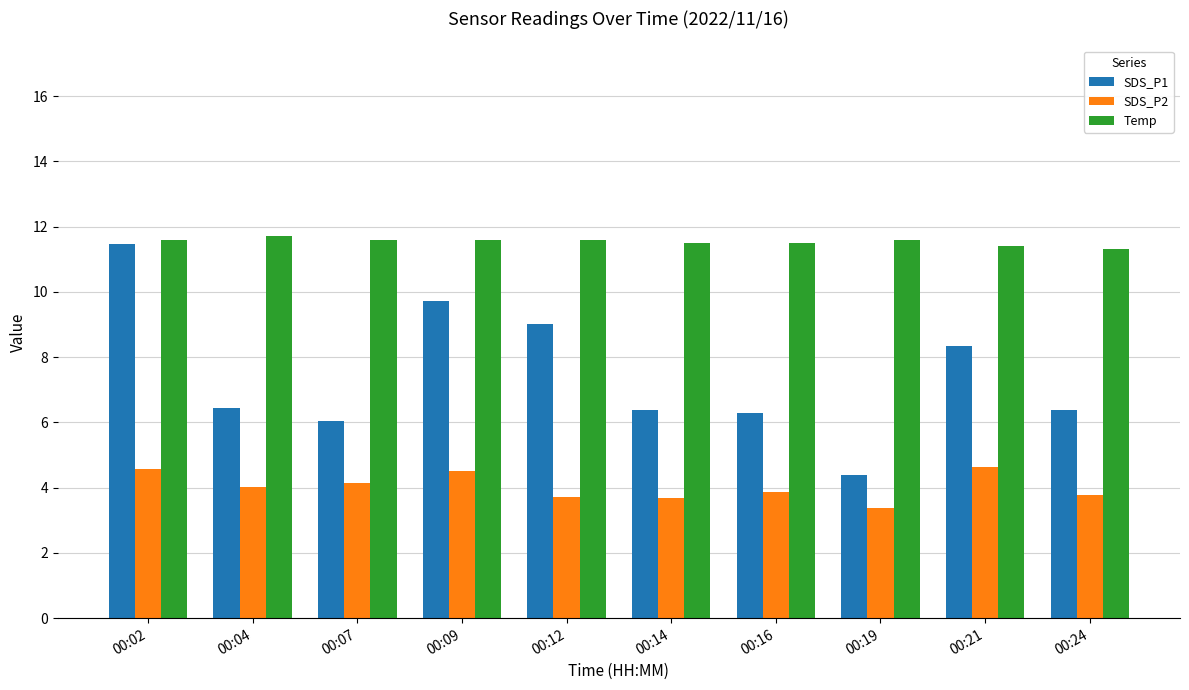

Read the Temp value at 00:19.

11.6